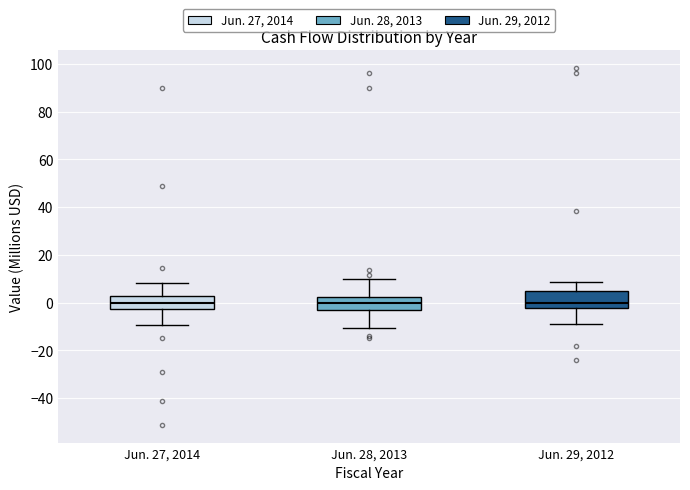

Reading left to right, read every box against the y-axis: the position of its median line, the range the box covers, and the ends of its whiskers. The values are not printed on the chart, so give them approximately, as read against the axis.

Jun. 27, 2014: median 0, box -2 to 2, whiskers -10 to 8
Jun. 28, 2013: median 0, box -4 to 2, whiskers -10 to 10
Jun. 29, 2012: median 0, box -2 to 4, whiskers -8 to 8